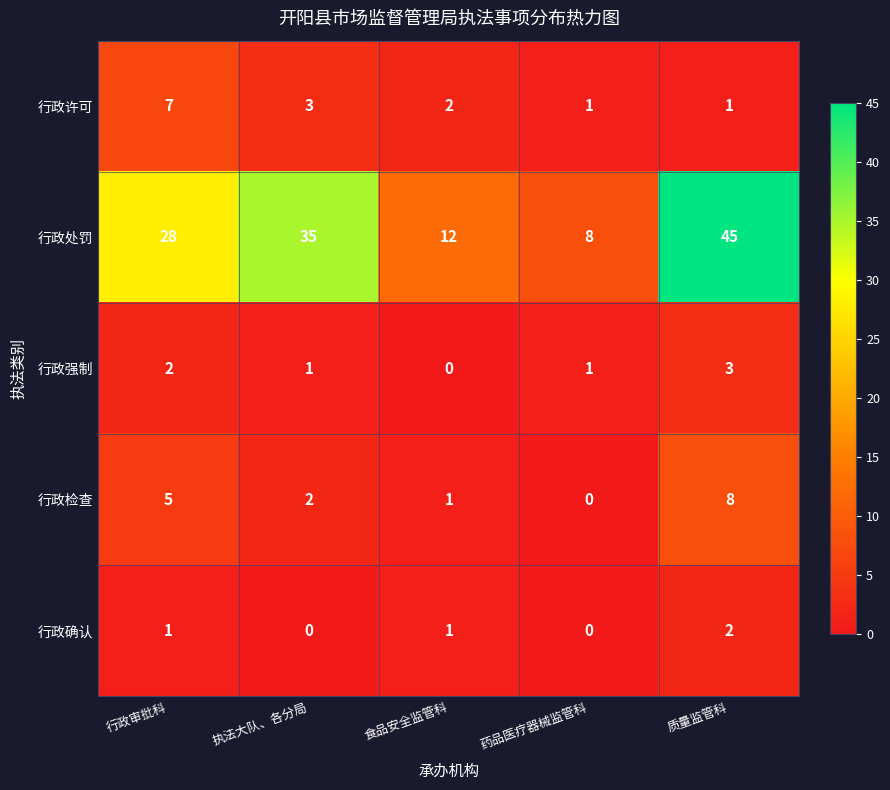

Rank the series by their maximum value, from lowest to highest.

行政确认, 行政强制, 行政许可, 行政检查, 行政处罚